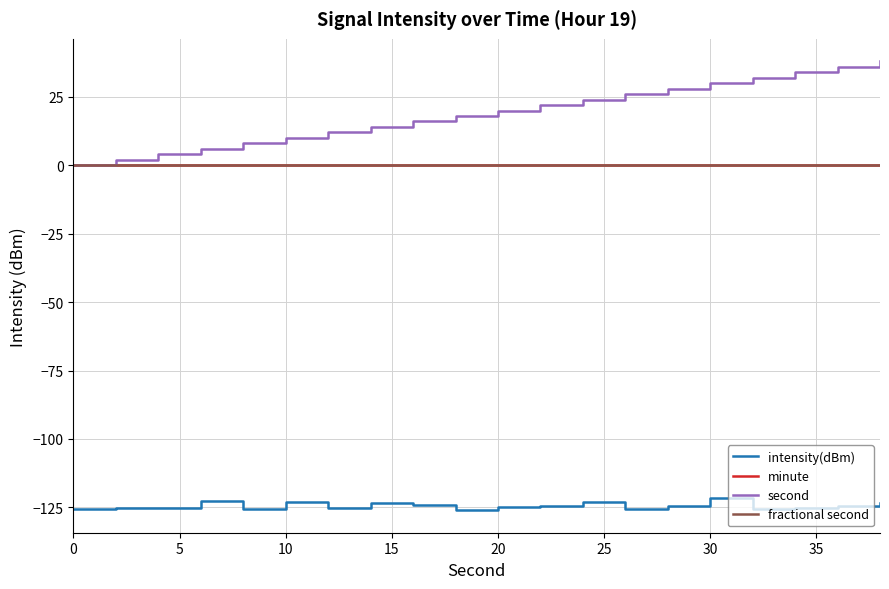

Is this an area chart (filled region under the line)?

No